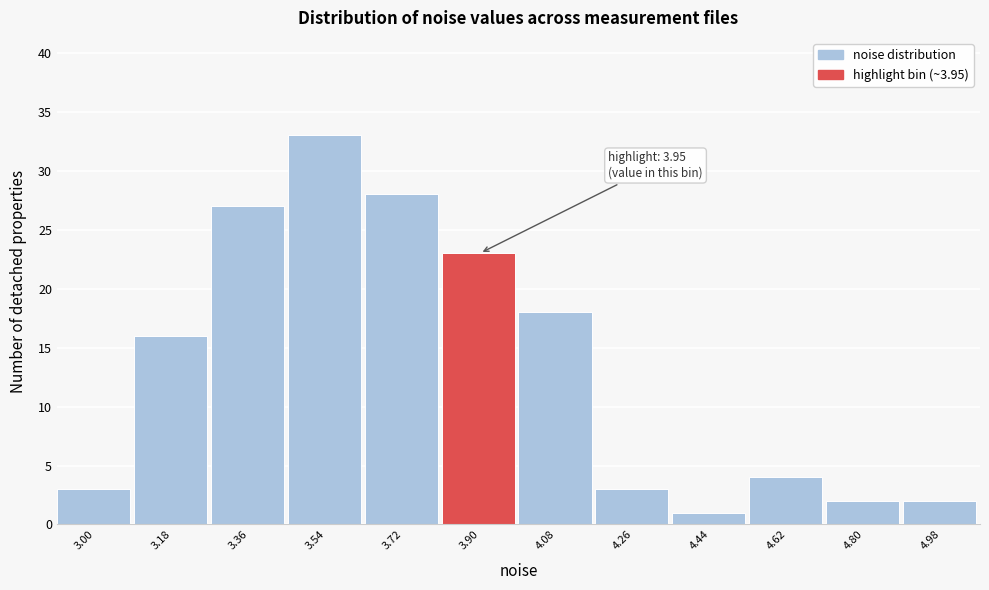

Reading right to left, what are all the values shown in this chart?

4.98=2	4.80=2	4.62=4	4.44=1	4.26=3	4.08=18	3.90=23	3.72=28	3.54=33	3.36=27	3.18=16	3.00=3